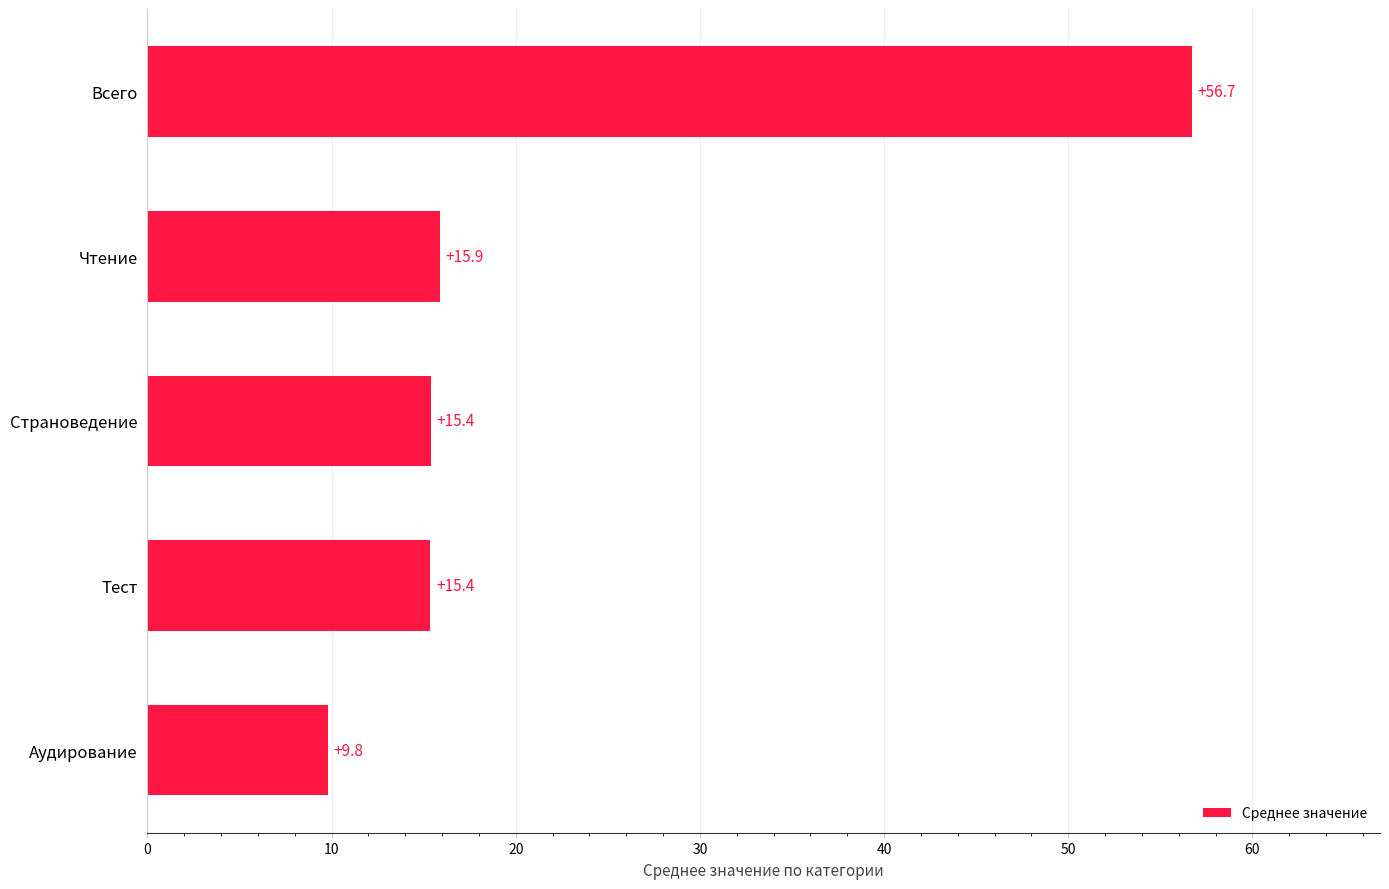

Count the number of categories in the chart.

5